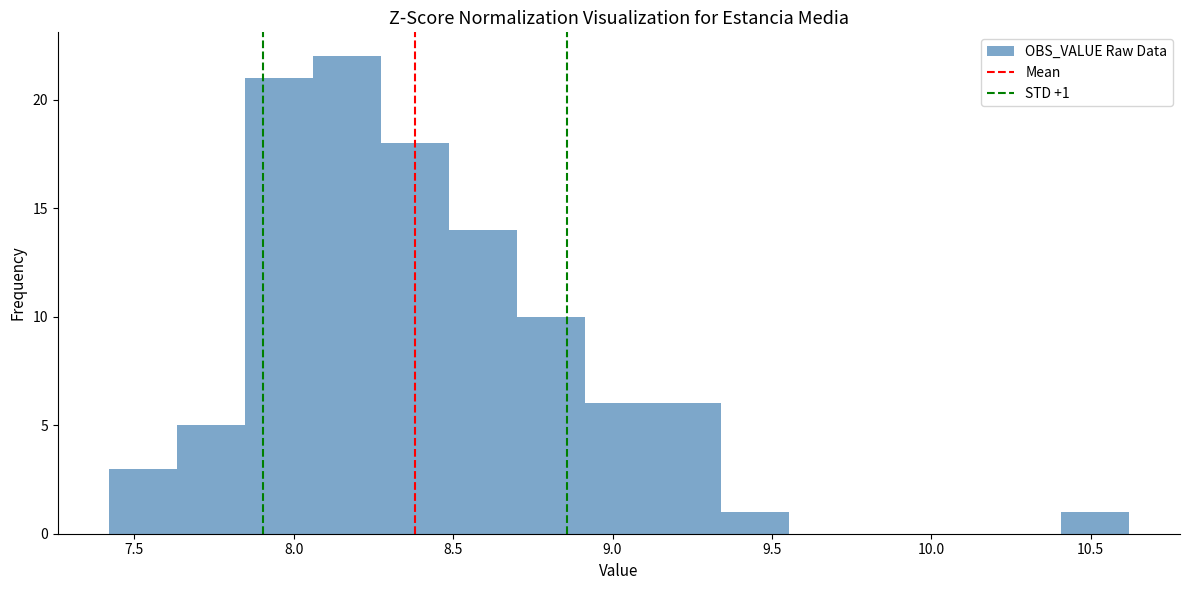

Over which range of the x-axis is the bar tallest?

8.05 to 8.25